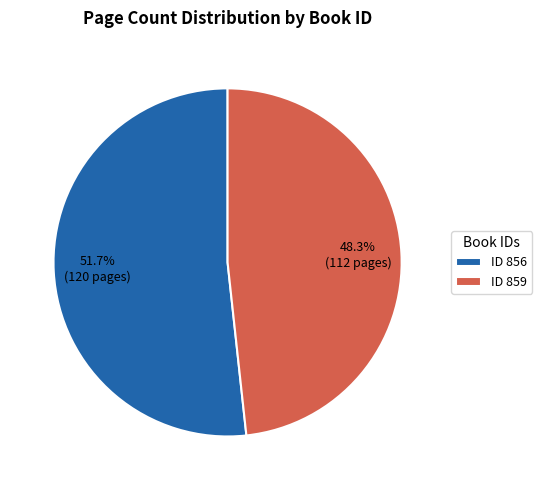

Which category has the biggest portion of the pie?

ID 856